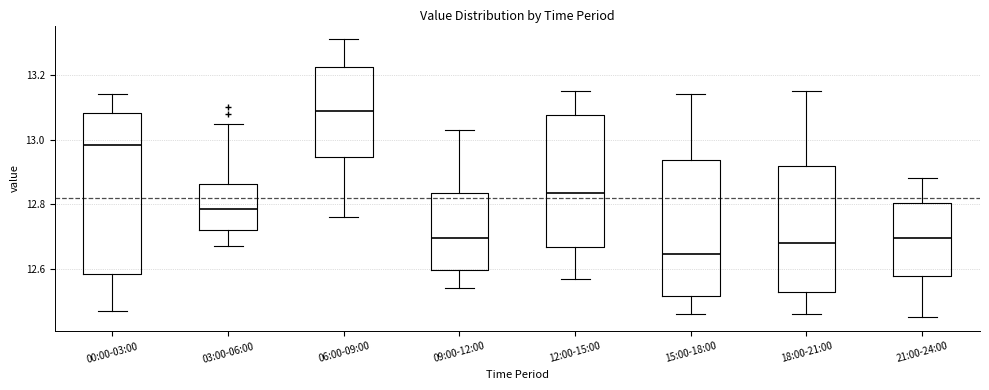

Which box has the lowest median line?

15:00-18:00